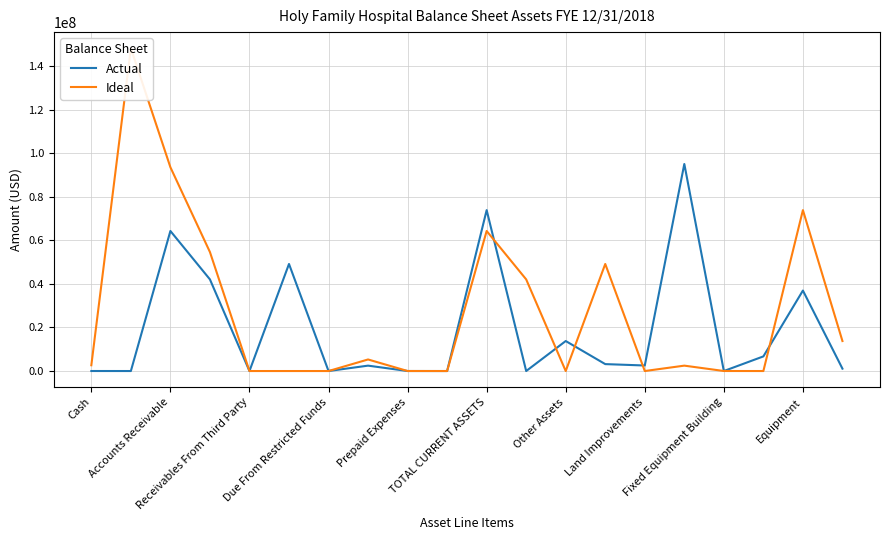

What is the label of the 5th point from the right?

15